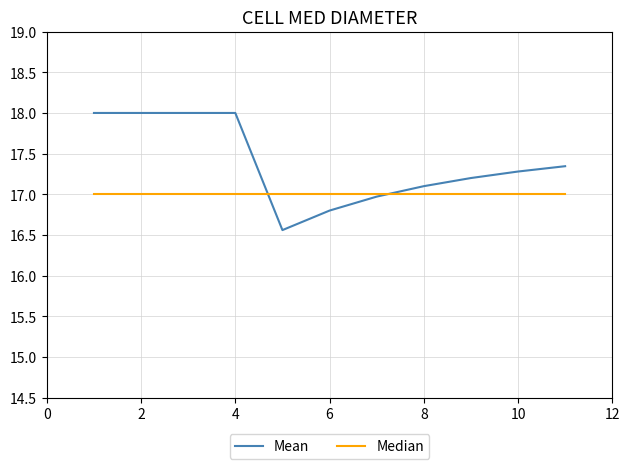

What is the greatest value displayed?

18.0